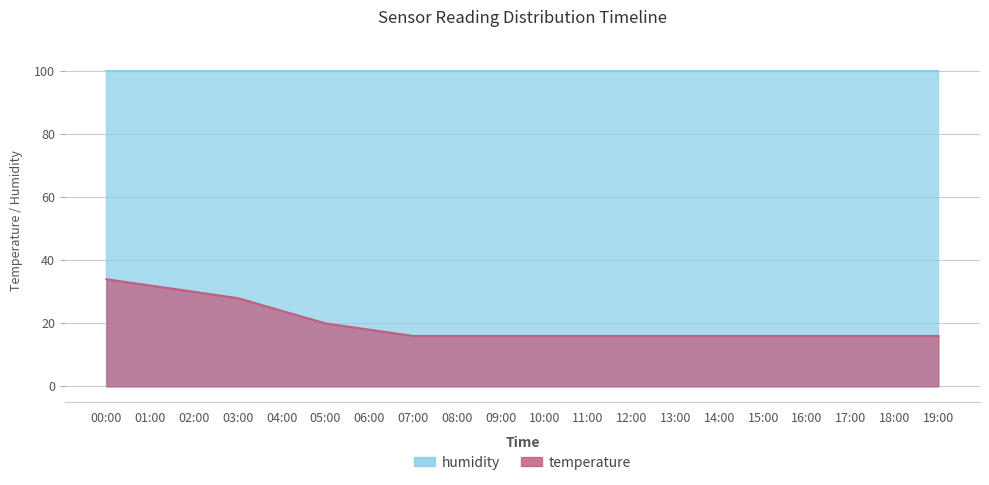

How many values are between 16 and 24?

16